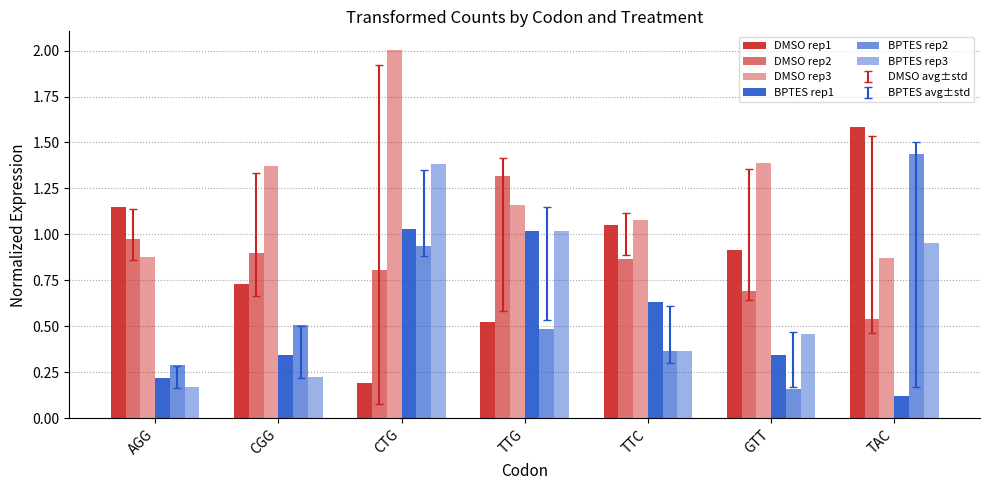

Count the number of data series in this chart.

6